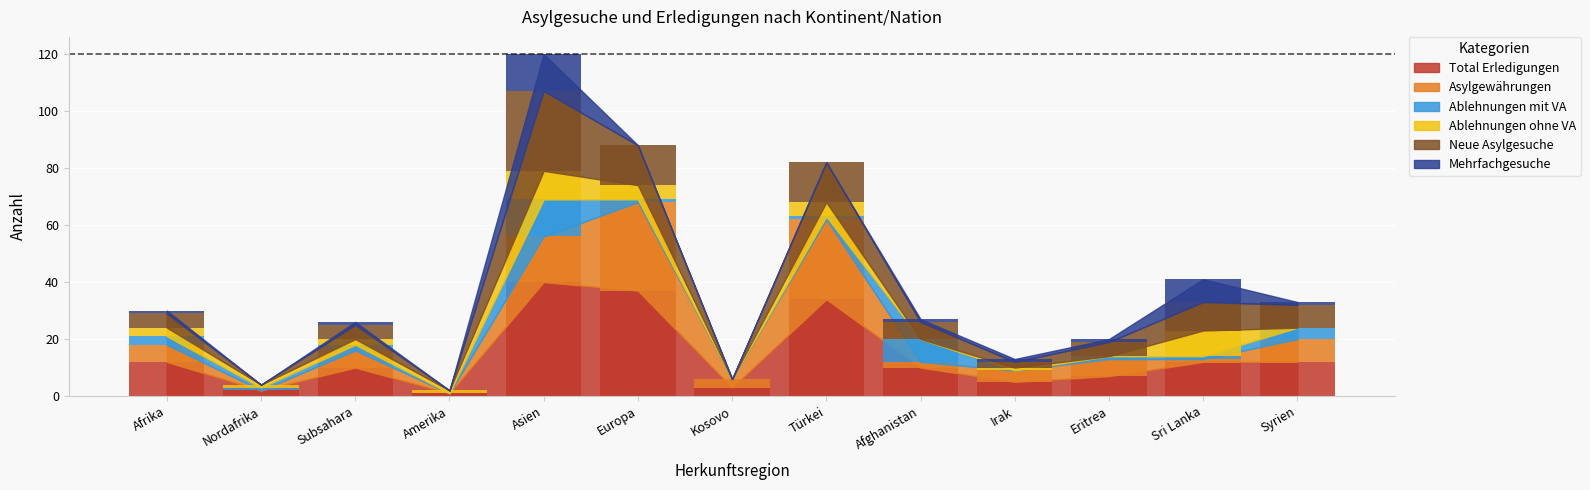

Reading left to right, list all the values displayed in this chart.

Total Erledigungen: 12	2	10	1	40	37	3	34	10	5	7	12	12
Asylgewährungen: 6	0	6	0	16	31	3	28	2	4	6	1	8
Ablehnungen mit VA: 3	1	2	0	13	1	0	1	8	0	1	1	4
Ablehnungen ohne VA: 3	1	2	1	10	5	0	5	0	1	0	9	0
Neue Asylgesuche: 5	0	5	0	28	14	0	14	6	2	5	10	8
Mehrfachgesuche: 1	0	1	0	13	0	0	0	1	1	1	8	1